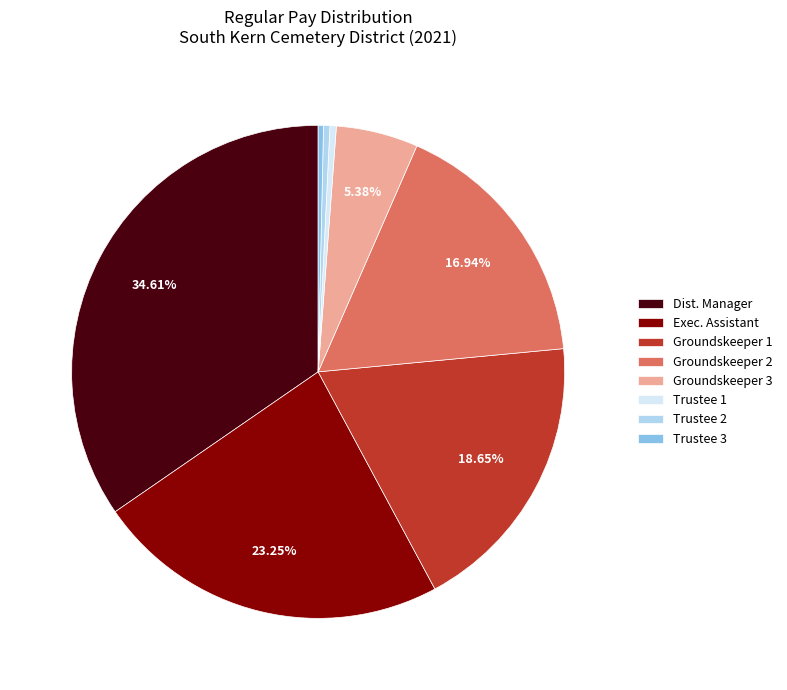

Do Trustee 1 and Groundskeeper 1 together represent more than half of the pie?

No